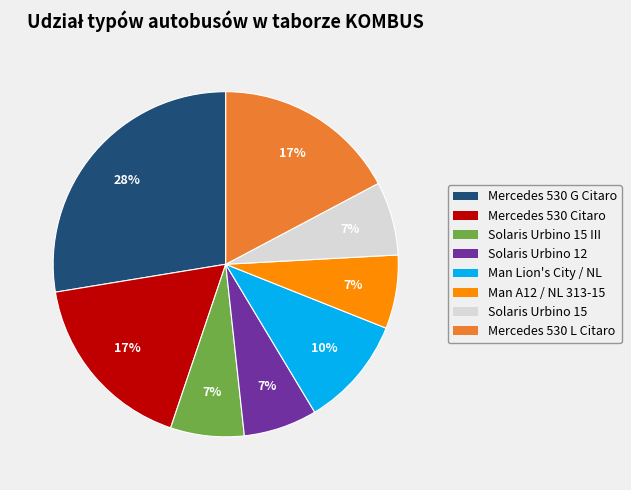

To the nearest percent, what is the difference between the largest and smallest slice percentages?

21%